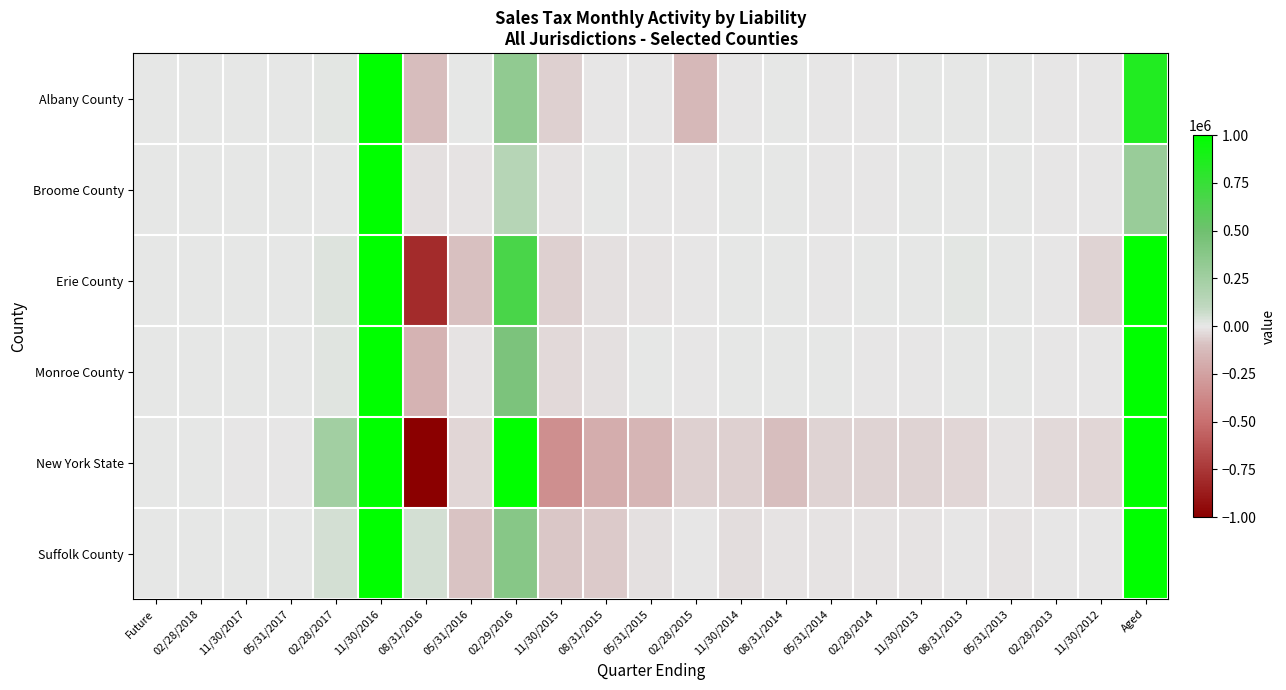

Reading right to left, transcribe all the data shown in this chart.

Albany County: Aged=845204.6	11/30/2012=-61.2	02/28/2013=-572.8	05/31/2013=45.7	08/31/2013=1457.4	11/30/2013=209.2	02/28/2014=-798.5	05/31/2014=-548.0	08/31/2014=947.8	11/30/2014=-1242.2	02/28/2015=-135955.5	05/31/2015=-1873.9	08/31/2015=-6857.0	11/30/2015=-55926.5	02/29/2016=333751.3	05/31/2016=7405.3	08/31/2016=-110544.0	11/30/2016=1000000.0	02/28/2017=9506.0	05/31/2017=0.0	11/30/2017=0.0	02/28/2018=6.5	Future=0.0
Broome County: Aged=296721.6	11/30/2012=-29.2	02/28/2013=-150.8	05/31/2013=238.8	08/31/2013=548.4	11/30/2013=204.3	02/28/2014=-194.8	05/31/2014=-37.6	08/31/2014=903.6	11/30/2014=478.1	02/28/2015=-221.5	05/31/2015=-1273.9	08/31/2015=139.1	11/30/2015=-13289.0	02/29/2016=144439.3	05/31/2016=-12883.8	08/31/2016=-17999.3	11/30/2016=1000000.0	02/28/2017=4239.2	05/31/2017=0.0	11/30/2017=0.0	02/28/2018=2.9	Future=0.0
Erie County: Aged=1000000.0	11/30/2012=-47808.2	02/28/2013=-1196.2	05/31/2013=1297.3	08/31/2013=14488.1	11/30/2013=1124.7	02/28/2014=276.6	05/31/2014=-360.4	08/31/2014=4748.1	11/30/2014=2798.6	02/28/2015=-2912.7	05/31/2015=-14539.5	08/31/2015=-19380.1	11/30/2015=-61017.6	02/29/2016=665838.0	05/31/2016=-94146.6	08/31/2016=-800852.4	11/30/2016=1000000.0	02/28/2017=28452.8	05/31/2017=0.0	11/30/2017=0.0	02/28/2018=18.7	Future=0.0
Monroe County: Aged=1000000.0	11/30/2012=-84.3	02/28/2013=-409.0	05/31/2013=376.7	08/31/2013=535.7	11/30/2013=-201.9	02/28/2014=-1317.2	05/31/2014=319.2	08/31/2014=1313.1	11/30/2014=691.9	02/28/2015=-7457.1	05/31/2015=724.5	08/31/2015=-18816.0	11/30/2015=-31837.5	02/29/2016=429876.6	05/31/2016=-9641.3	08/31/2016=-162082.4	11/30/2016=1000000.0	02/28/2017=18878.2	05/31/2017=0.0	11/30/2017=0.0	02/28/2018=11.5	Future=0.0
New York State: Aged=1000000.0	11/30/2012=-40690.3	02/28/2013=-36538.0	05/31/2013=-15091.2	08/31/2013=-41350.5	11/30/2013=-50477.4	02/28/2014=-49874.8	05/31/2014=-52767.3	08/31/2014=-108441.7	11/30/2014=-62367.7	02/28/2015=-56969.4	05/31/2015=-155341.6	08/31/2015=-191196.1	11/30/2015=-336606.4	02/29/2016=1000000.0	05/31/2016=-39189.4	08/31/2016=-1000000.0	11/30/2016=1000000.0	02/28/2017=242989.2	05/31/2017=-284.7	11/30/2017=-49.0	02/28/2018=501.1	Future=0.0
Suffolk County: Aged=1000000.0	11/30/2012=-301.2	02/28/2013=-554.3	05/31/2013=-10425.4	08/31/2013=-2150.9	11/30/2013=-10959.3	02/28/2014=-13895.8	05/31/2014=-12493.3	08/31/2014=-8240.0	11/30/2014=-29810.7	02/28/2015=-4960.0	05/31/2015=-22768.3	08/31/2015=-73687.5	11/30/2015=-83424.3	02/29/2016=378059.6	05/31/2016=-89135.3	08/31/2016=48808.3	11/30/2016=1000000.0	02/28/2017=47211.5	05/31/2017=0.0	11/30/2017=0.0	02/28/2018=31.7	Future=0.0